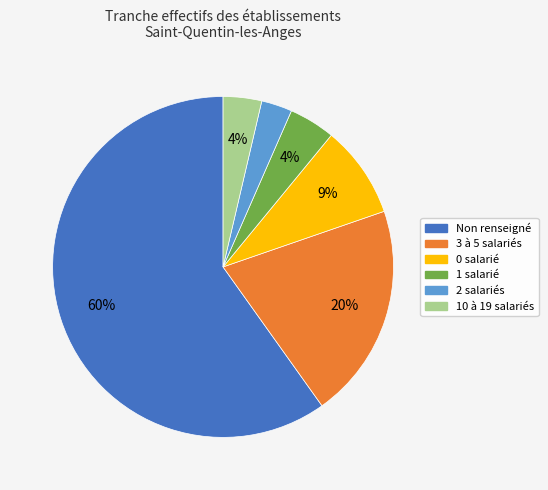

To the nearest percent, what is the average slice percentage?

17%